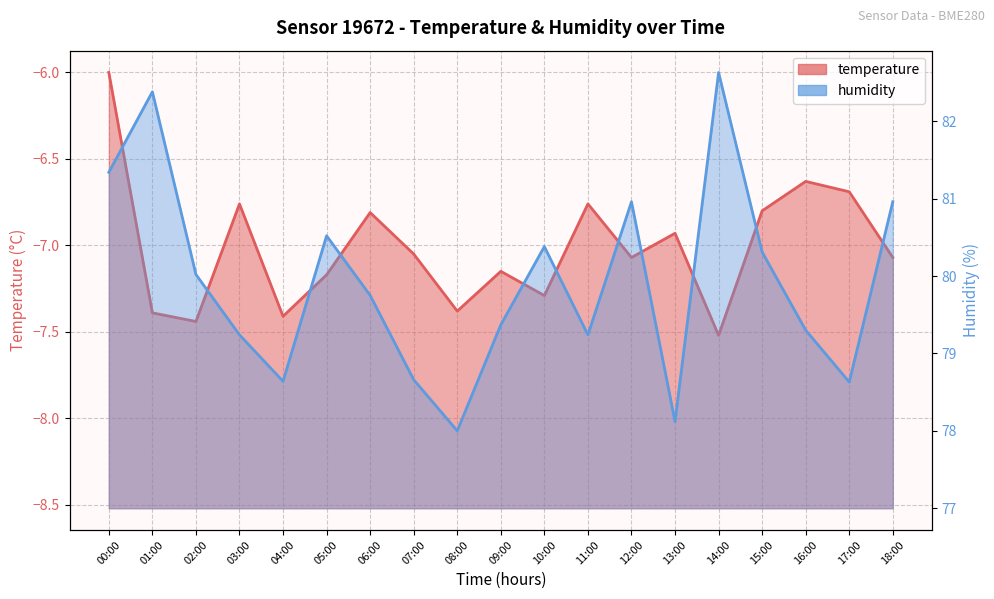

Does the chart display data point markers on the line(s)?

No